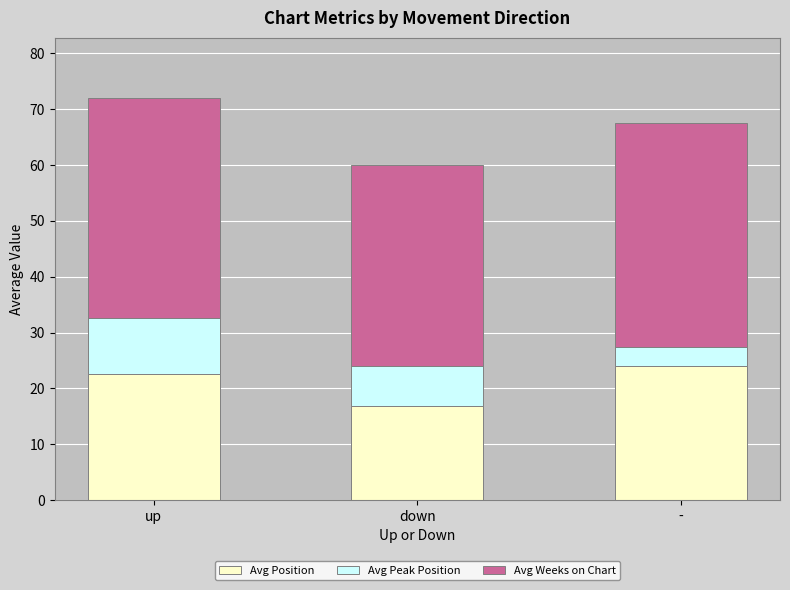

Reading left to right, list the values for the Avg Position series.

22.6	16.9	24.0